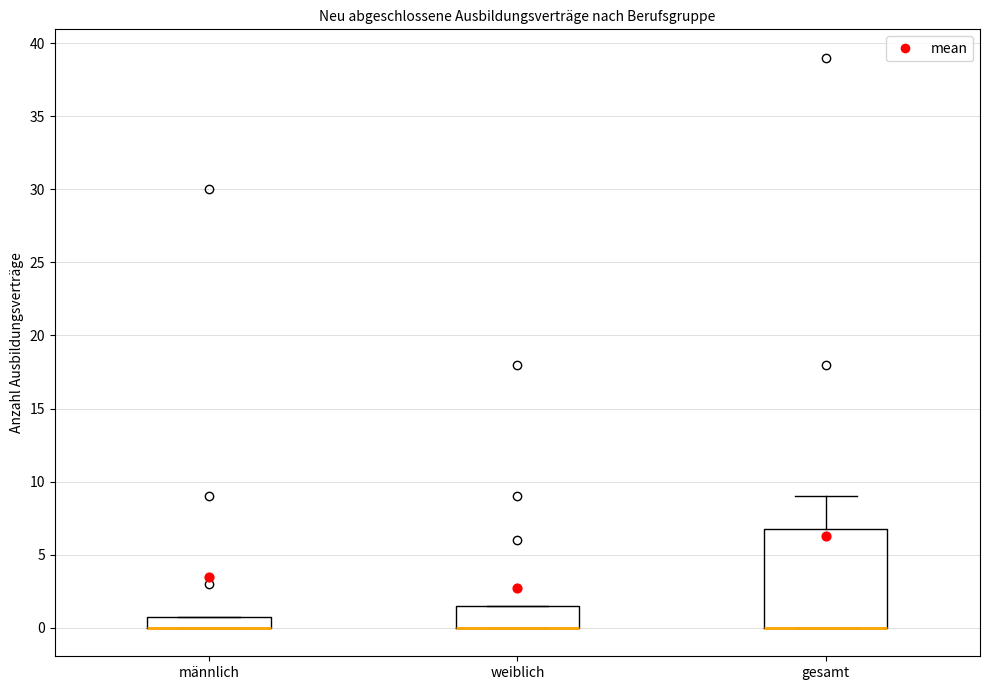

Comparing the boxes themselves (not the whiskers), which one is the tallest?

gesamt